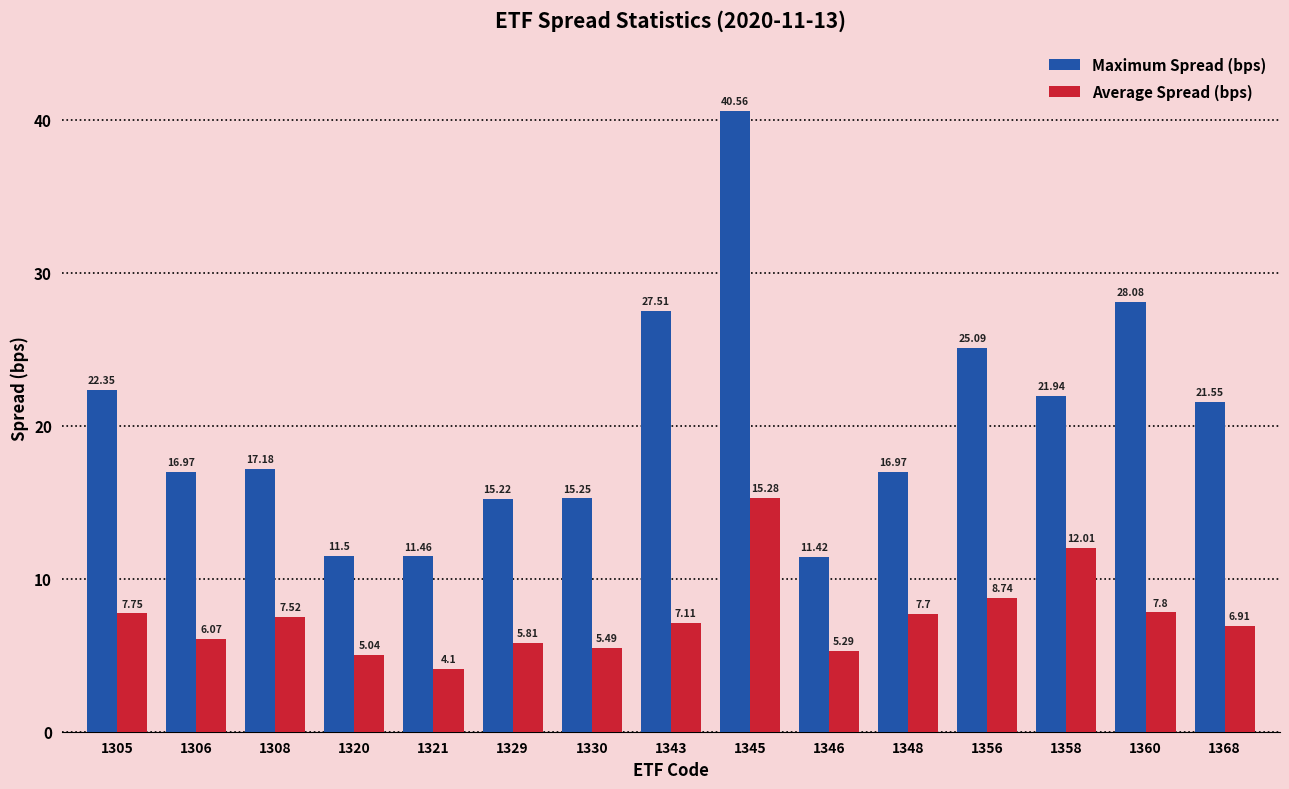

Where does the Maximum Spread (bps) series first go above 17?

1305